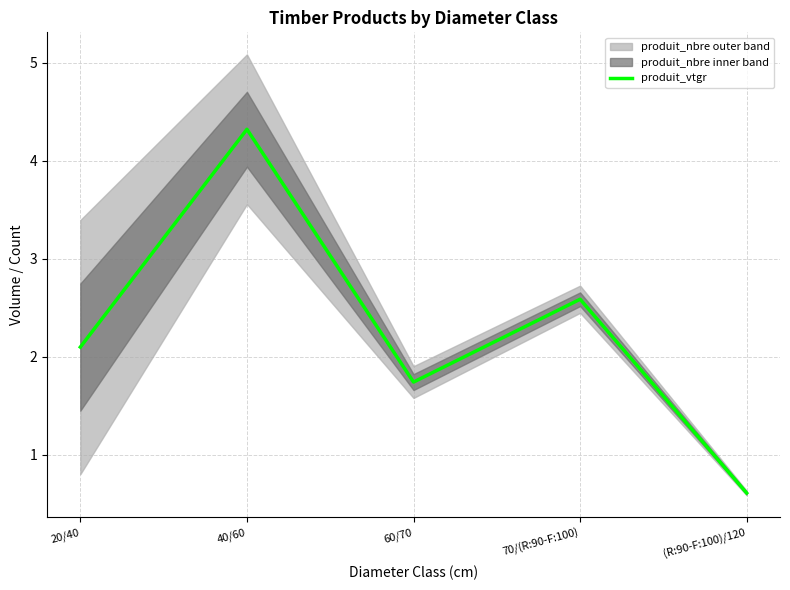

List the labels in order of value, largest first.

40/60, 70/(R:90-F:100), 20/40, 60/70, (R:90-F:100)/120